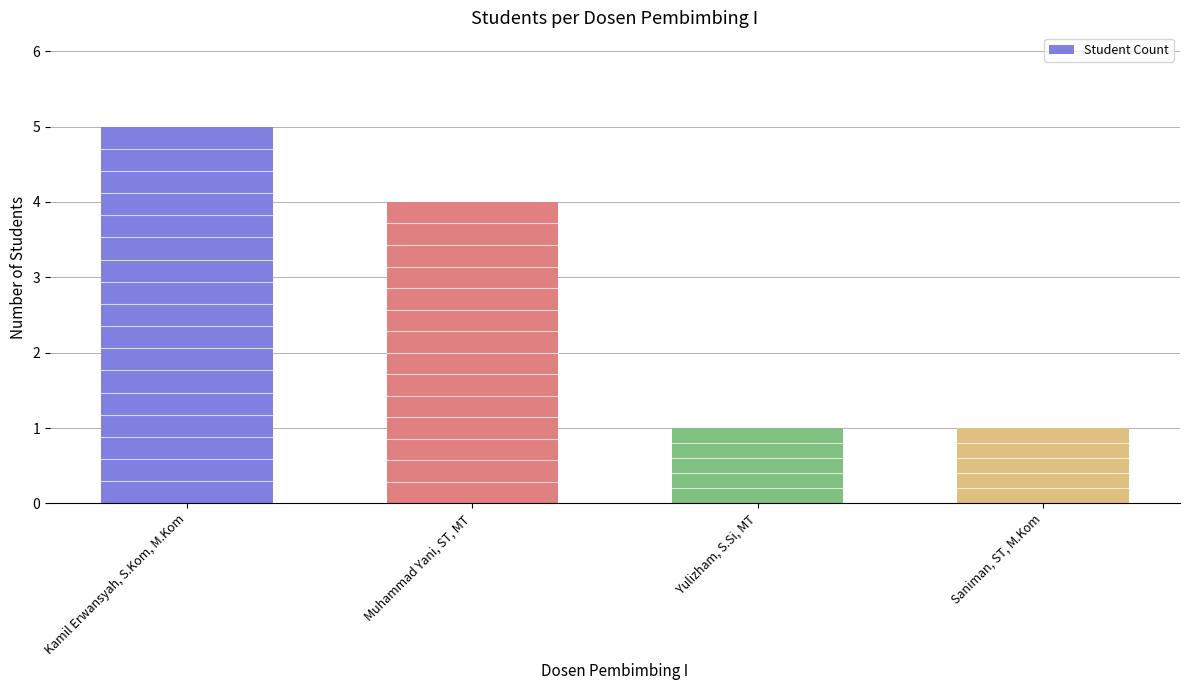

What is the ratio of the value at Kamil Erwansyah, S.Kom, M.Kom to the value at Yulizham, S.Si, MT?

5.0